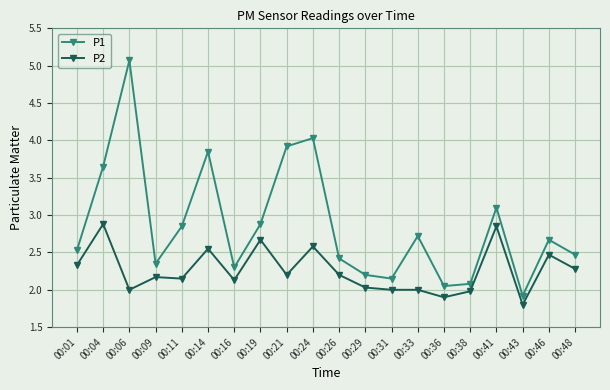

At which category is the sum across all series the highest?

00:06